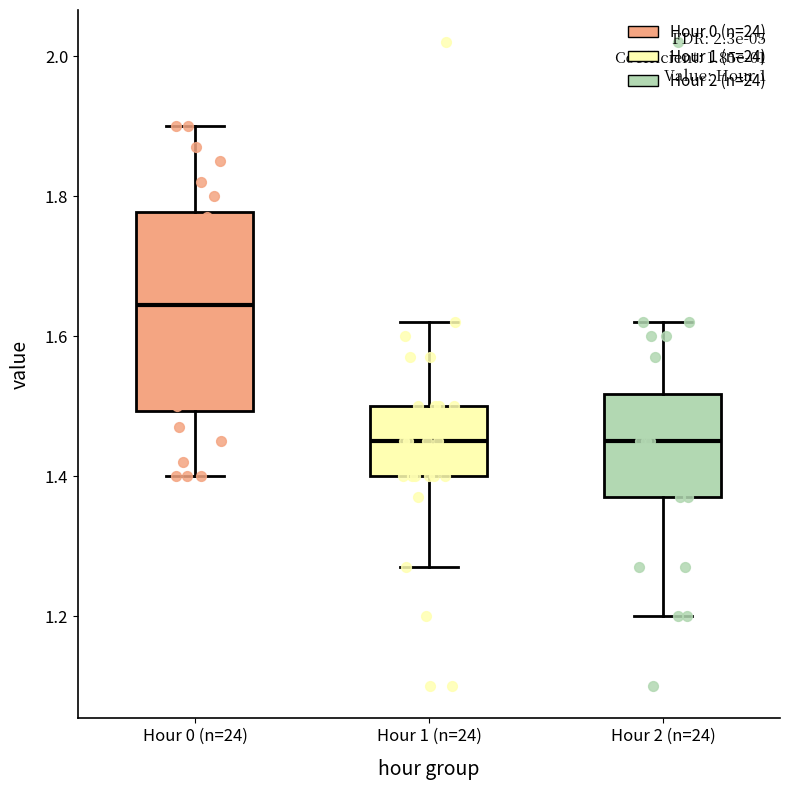

Reading left to right, read every box against the y-axis: the position of its median line, the range the box covers, and the ends of its whiskers. The values are not printed on the chart, so give them approximately, as read against the axis.

Hour 0 (n=24): median 1.64, box 1.50 to 1.78, whiskers 1.40 to 1.90
Hour 1 (n=24): median 1.46, box 1.40 to 1.50, whiskers 1.28 to 1.62
Hour 2 (n=24): median 1.46, box 1.38 to 1.52, whiskers 1.20 to 1.62